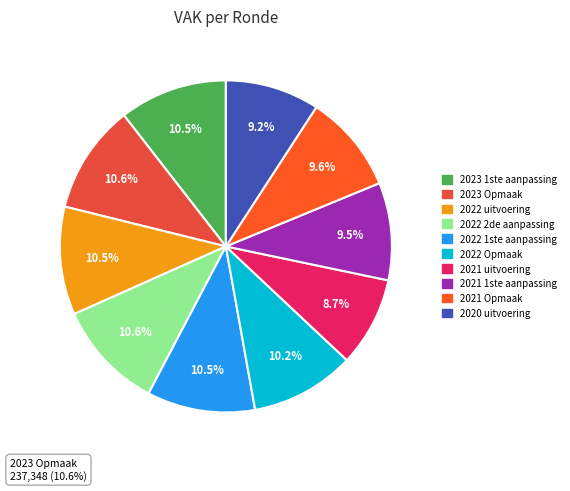

Is there a majority slice in this chart?

No